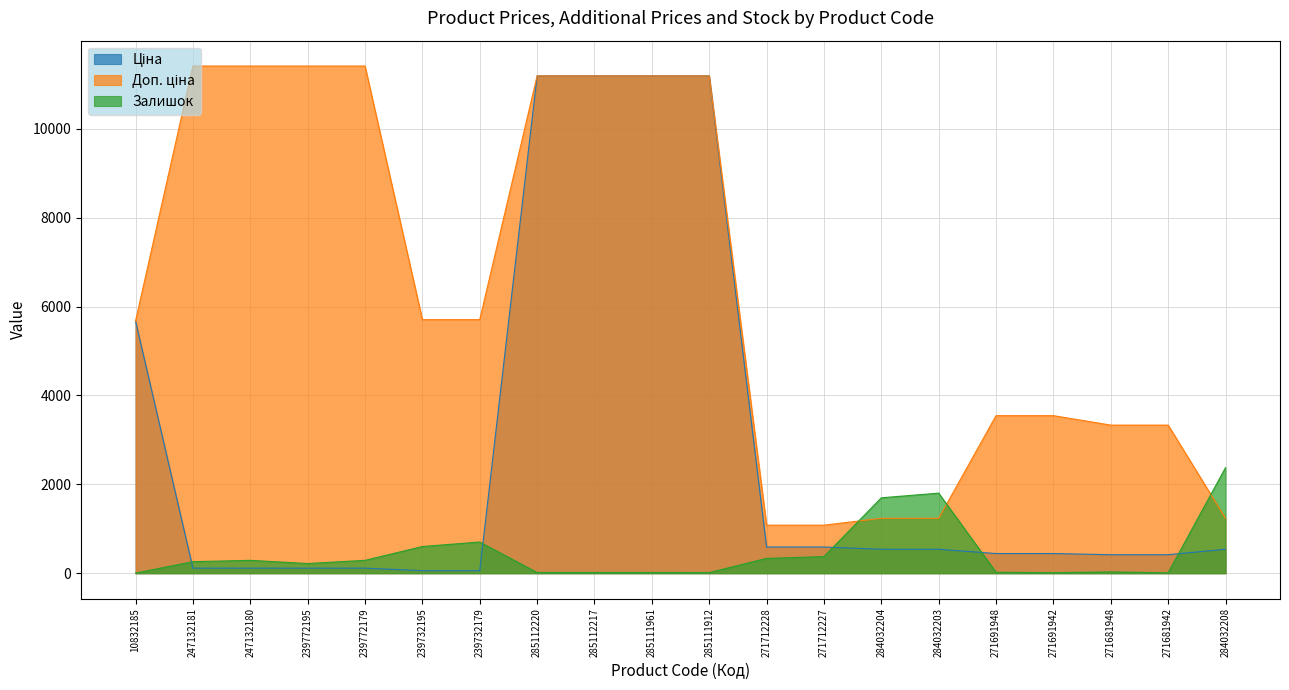

What is the approximate value of Ціна at 271691942?

443.1